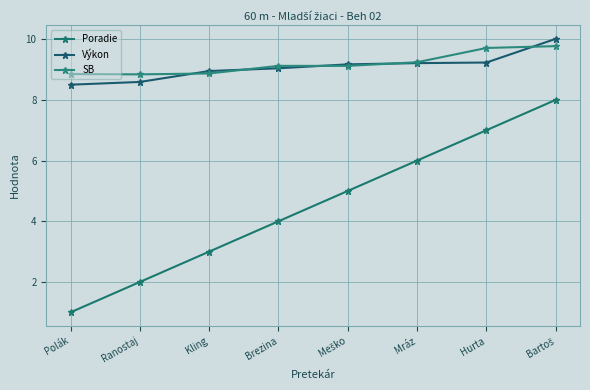

What value does the Výkon series have at Hurta?

9.2